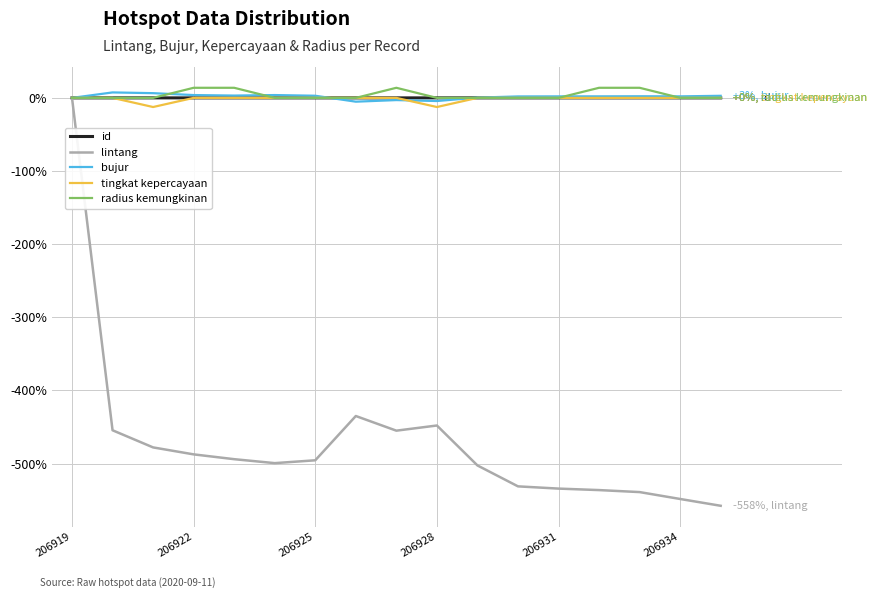

Which series has the widest spread of values?

lintang